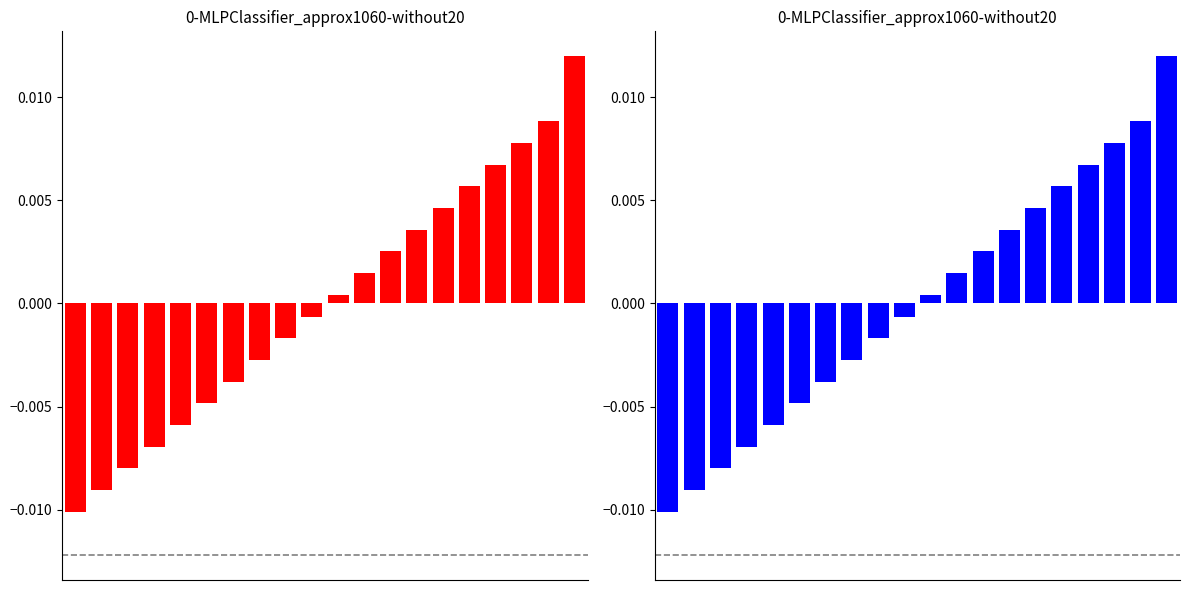

How many data points in Id (blue) are less than 0?

10